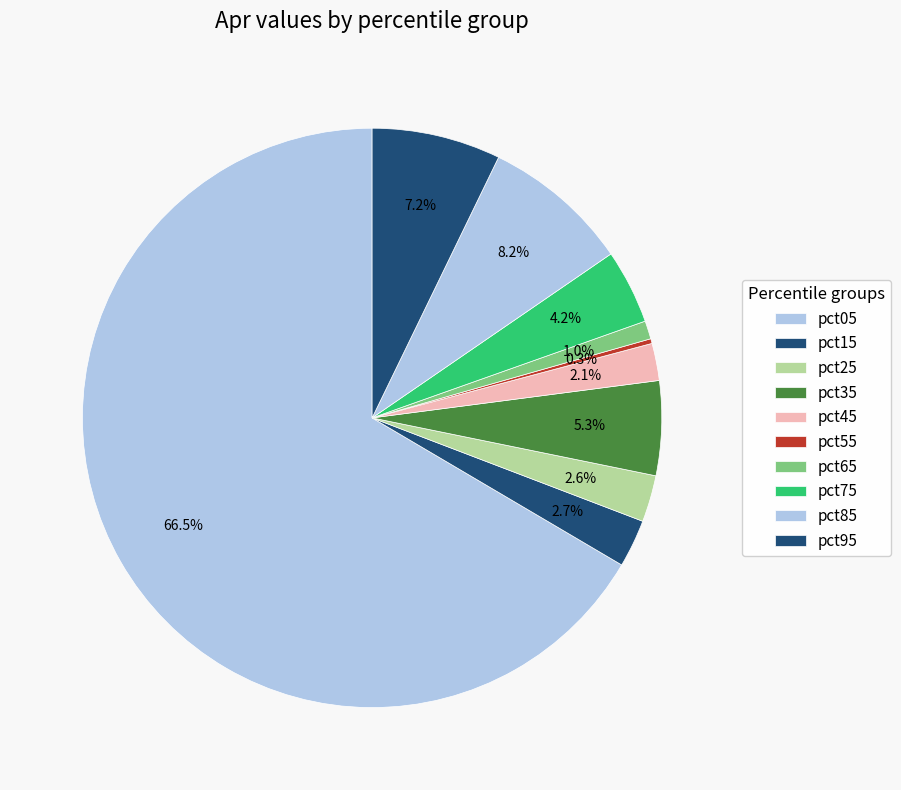

Is it true that pct55 is 0% of the pie?

True